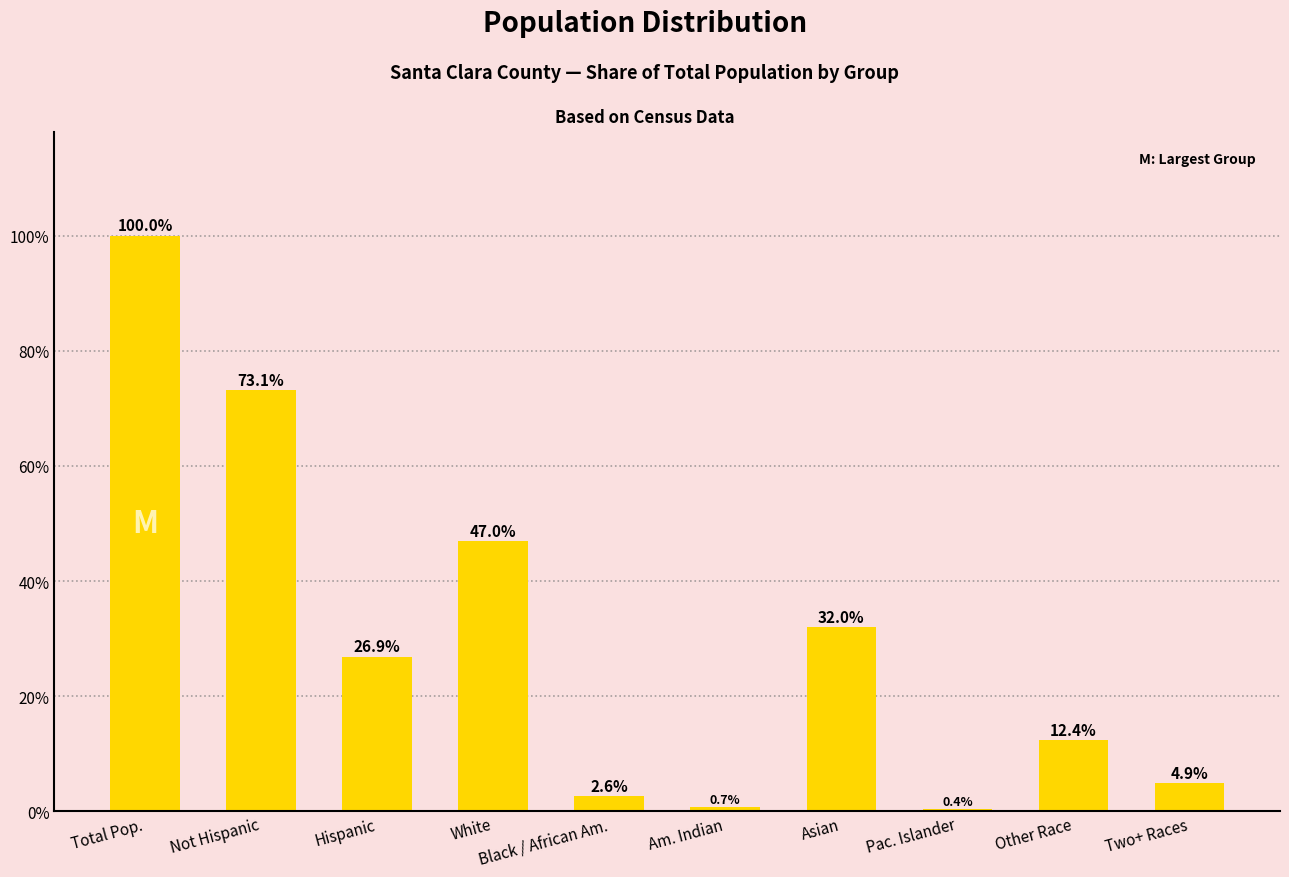

Reading left to right, extract all data points from this chart.

100.0	73.1	26.9	47.0	2.6	0.7	32.0	0.4	12.4	4.9